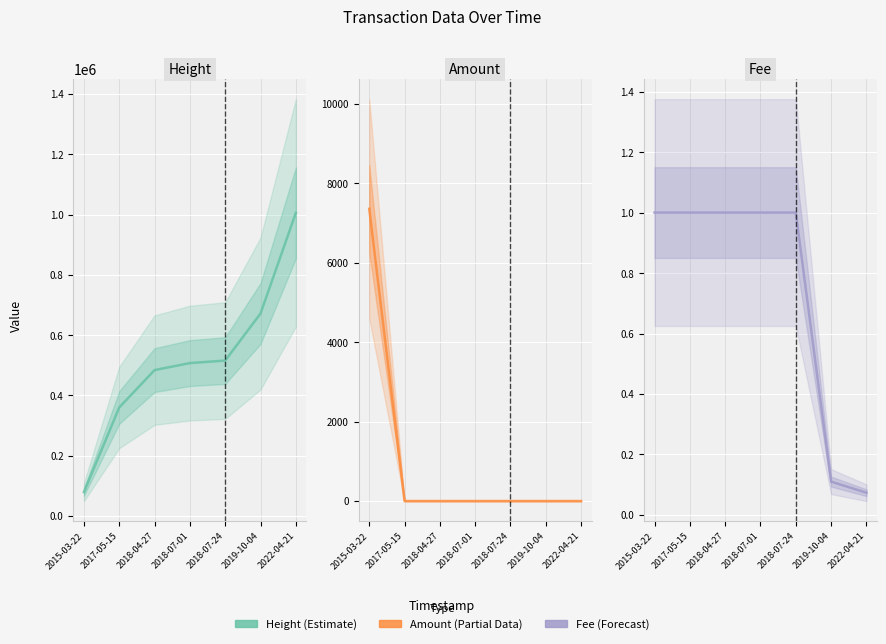

True or false: Amount has more than 0 points higher than both neighbors.

False